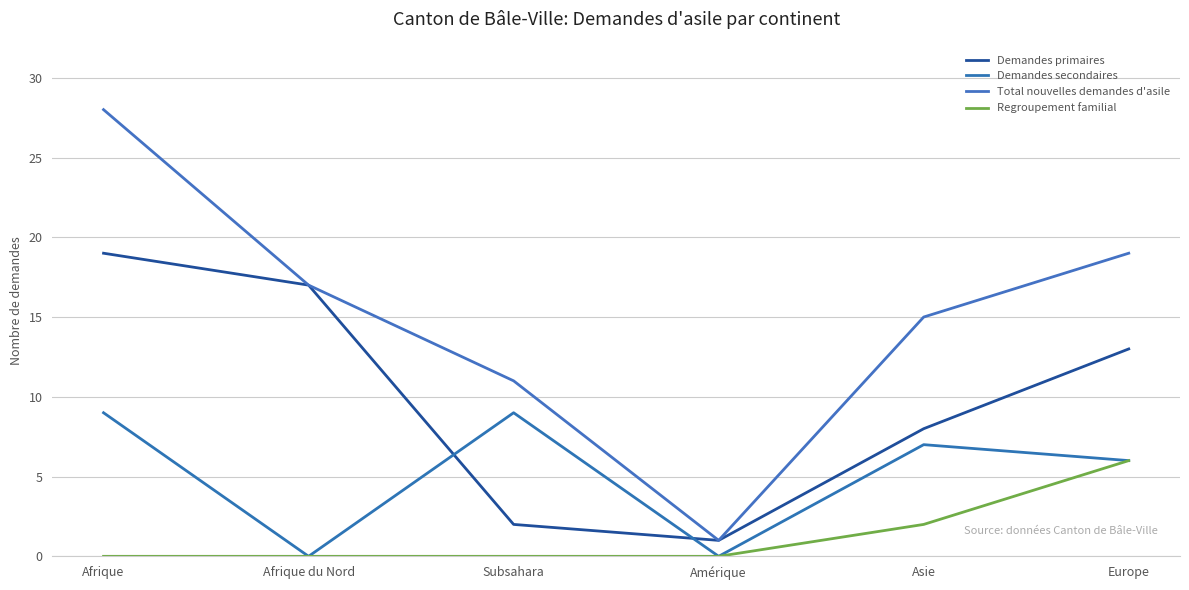

What is the minimum value for Demandes primaires?

1